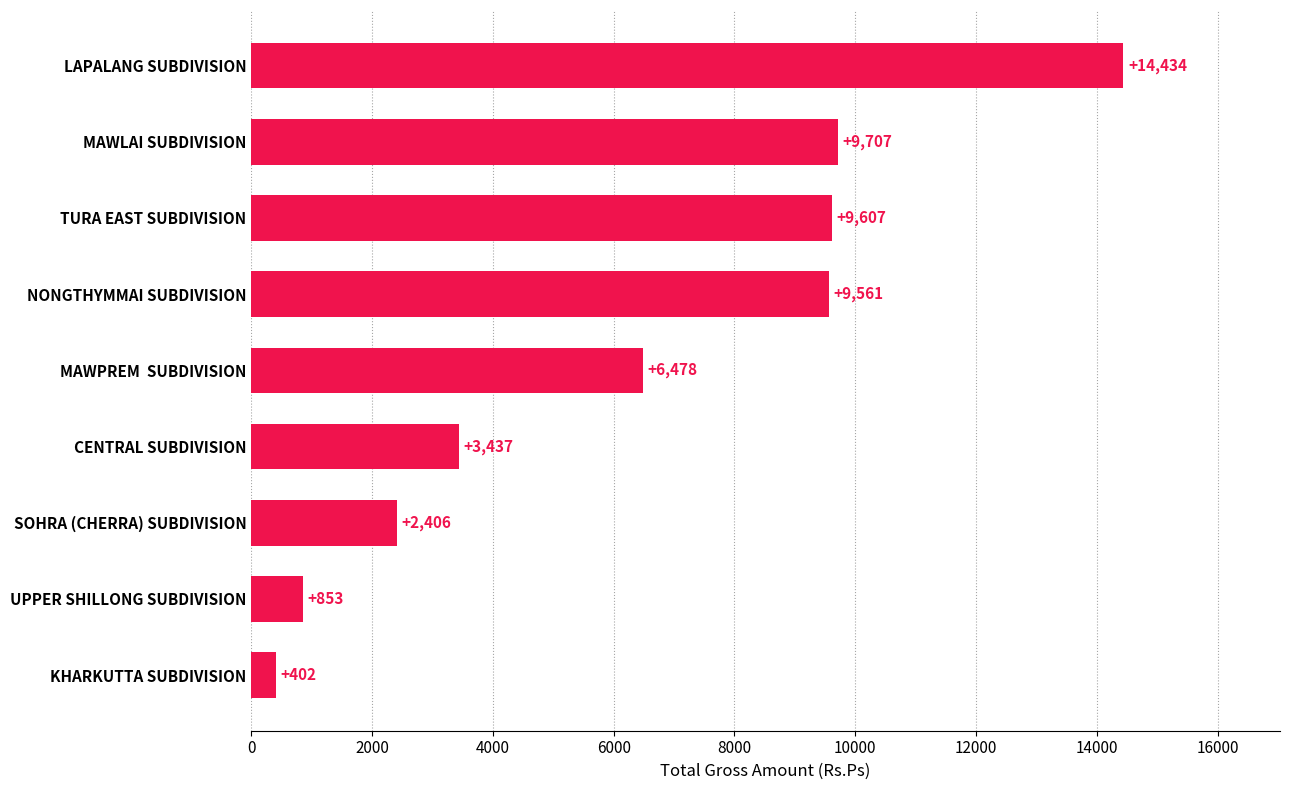

List the labels in order of value, largest first.

LAPALANG SUBDIVISION, MAWLAI SUBDIVISION, TURA EAST SUBDIVISION, NONGTHYMMAI SUBDIVISION, MAWPREM  SUBDIVISION, CENTRAL SUBDIVISION, SOHRA (CHERRA) SUBDIVISION, UPPER SHILLONG SUBDIVISION, KHARKUTTA SUBDIVISION